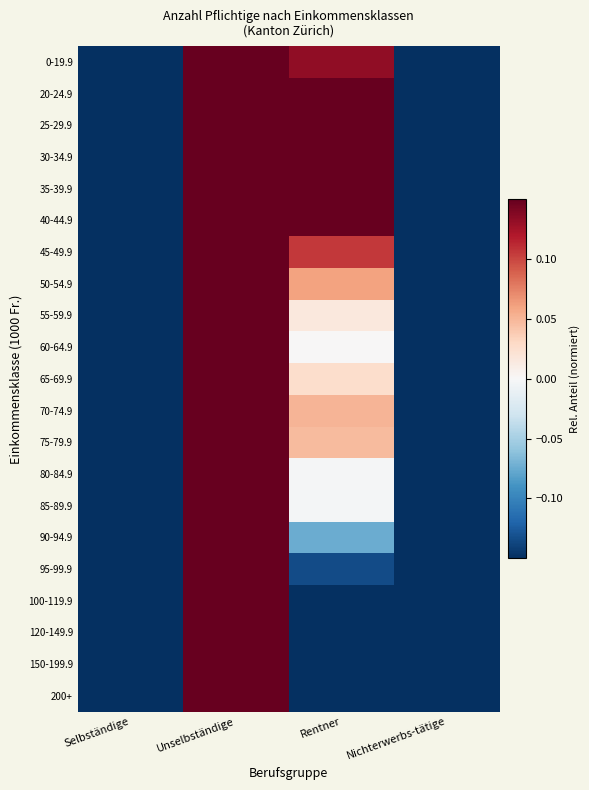

Reading right to left, transcribe all the data shown in this chart.

0-19.9: Nichterwerbs-tätige=-0.8	Rentner=0.1	Unselbständige=1.5	Selbständige=-0.9
20-24.9: Nichterwerbs-tätige=-0.8	Rentner=0.7	Unselbständige=1.0	Selbständige=-0.8
25-29.9: Nichterwerbs-tätige=-0.9	Rentner=0.7	Unselbständige=1.0	Selbständige=-0.8
30-34.9: Nichterwerbs-tätige=-0.9	Rentner=0.4	Unselbständige=1.3	Selbständige=-0.8
35-39.9: Nichterwerbs-tätige=-0.9	Rentner=0.2	Unselbständige=1.5	Selbständige=-0.8
40-44.9: Nichterwerbs-tätige=-0.9	Rentner=0.3	Unselbständige=1.5	Selbständige=-0.9
45-49.9: Nichterwerbs-tätige=-0.9	Rentner=0.1	Unselbständige=1.7	Selbständige=-0.9
50-54.9: Nichterwerbs-tätige=-0.9	Rentner=0.1	Unselbständige=1.8	Selbständige=-0.9
55-59.9: Nichterwerbs-tätige=-0.9	Rentner=0.0	Unselbständige=1.8	Selbständige=-0.9
60-64.9: Nichterwerbs-tätige=-0.9	Rentner=0.0	Unselbständige=1.8	Selbständige=-0.9
65-69.9: Nichterwerbs-tätige=-0.9	Rentner=0.0	Unselbständige=1.8	Selbständige=-0.9
70-74.9: Nichterwerbs-tätige=-0.9	Rentner=0.1	Unselbständige=1.8	Selbständige=-0.9
75-79.9: Nichterwerbs-tätige=-1.0	Rentner=0.0	Unselbständige=1.8	Selbständige=-0.9
80-84.9: Nichterwerbs-tätige=-0.9	Rentner=-0.0	Unselbständige=1.8	Selbständige=-0.9
85-89.9: Nichterwerbs-tätige=-0.9	Rentner=-0.0	Unselbständige=1.8	Selbständige=-0.9
90-94.9: Nichterwerbs-tätige=-1.0	Rentner=-0.1	Unselbständige=1.9	Selbständige=-0.9
95-99.9: Nichterwerbs-tätige=-1.0	Rentner=-0.1	Unselbständige=1.9	Selbständige=-0.9
100-119.9: Nichterwerbs-tätige=-1.0	Rentner=-0.3	Unselbständige=2.1	Selbständige=-0.8
120-149.9: Nichterwerbs-tätige=-1.0	Rentner=-0.4	Unselbständige=2.1	Selbständige=-0.8
150-199.9: Nichterwerbs-tätige=-1.0	Rentner=-0.4	Unselbständige=2.2	Selbständige=-0.8
200+: Nichterwerbs-tätige=-1.0	Rentner=-0.5	Unselbständige=2.1	Selbständige=-0.6